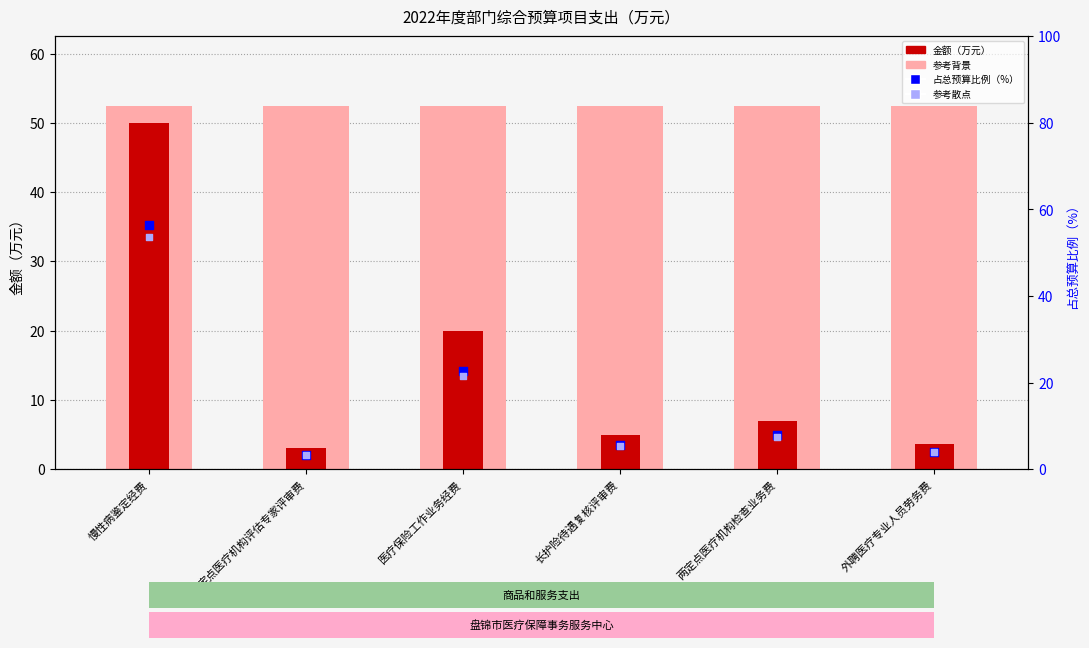

Which series reaches the maximum Y coordinate?

占比（%）